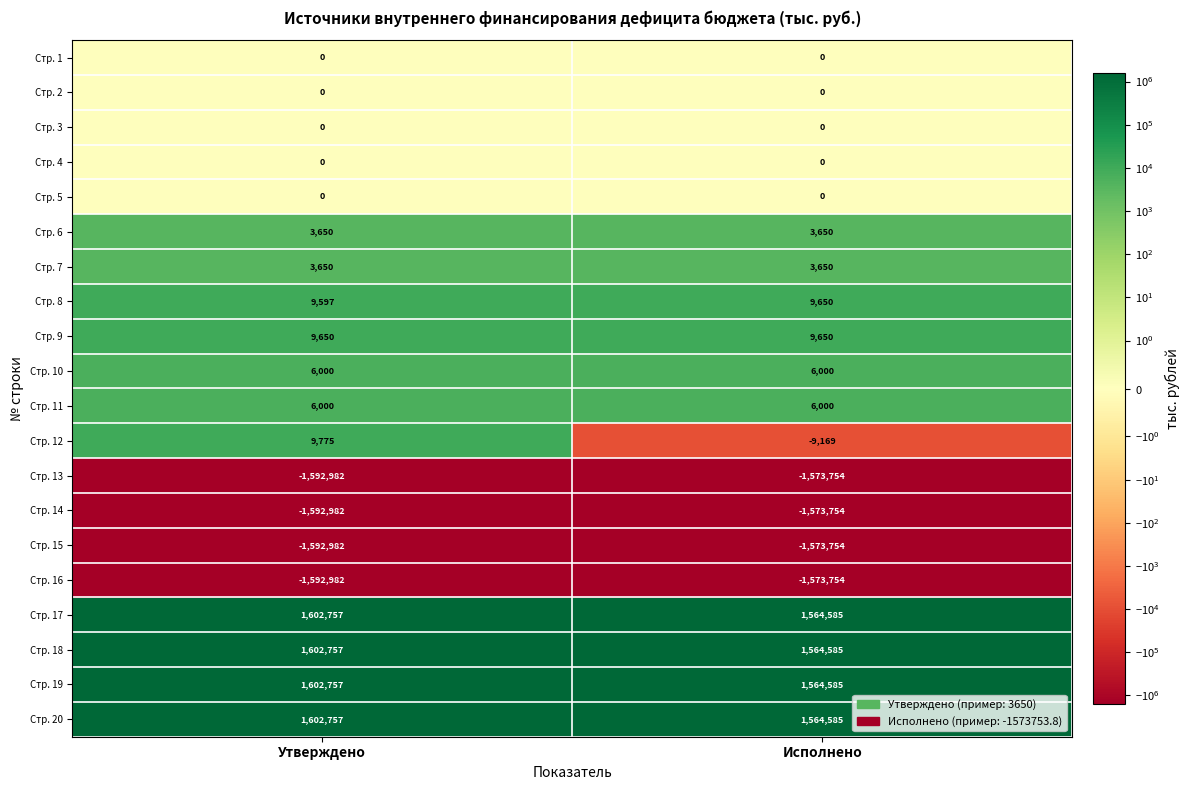

What is the difference between the highest and lowest values at Утверждено?

3195739